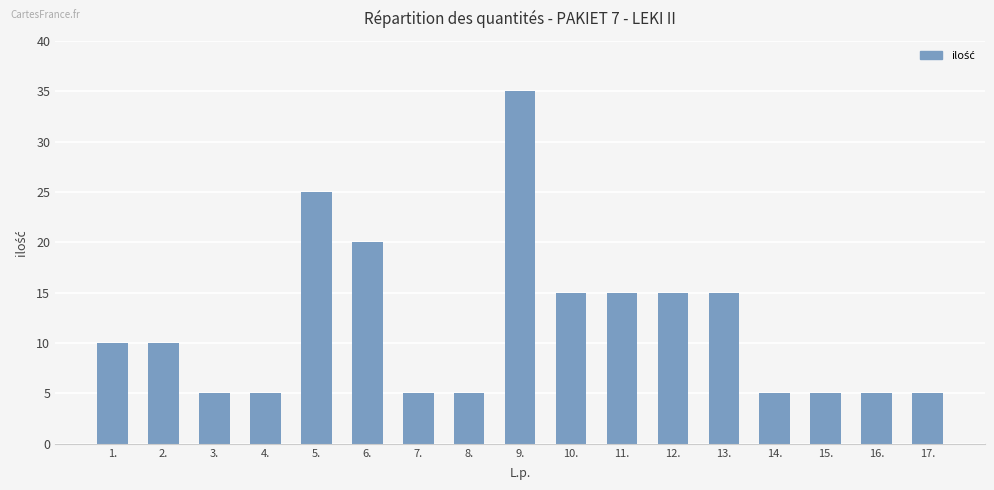

What is the label of the 6th bar from the right?

12.